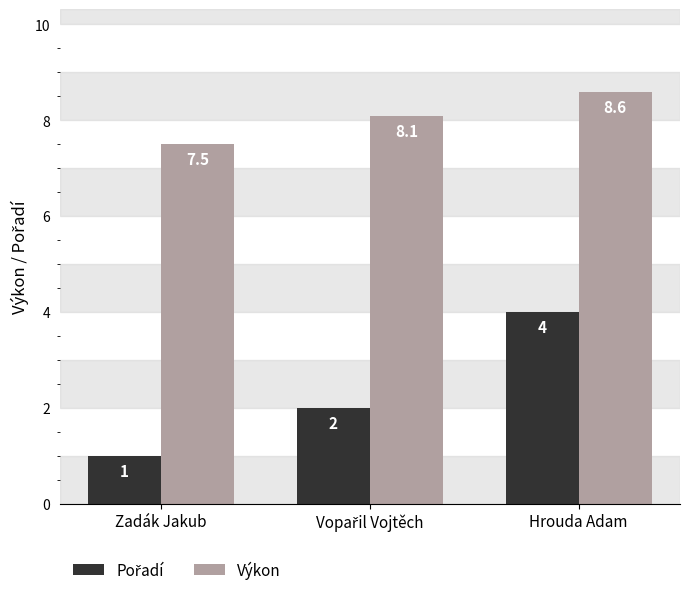

At how many categories does at least one series exceed 2?

3